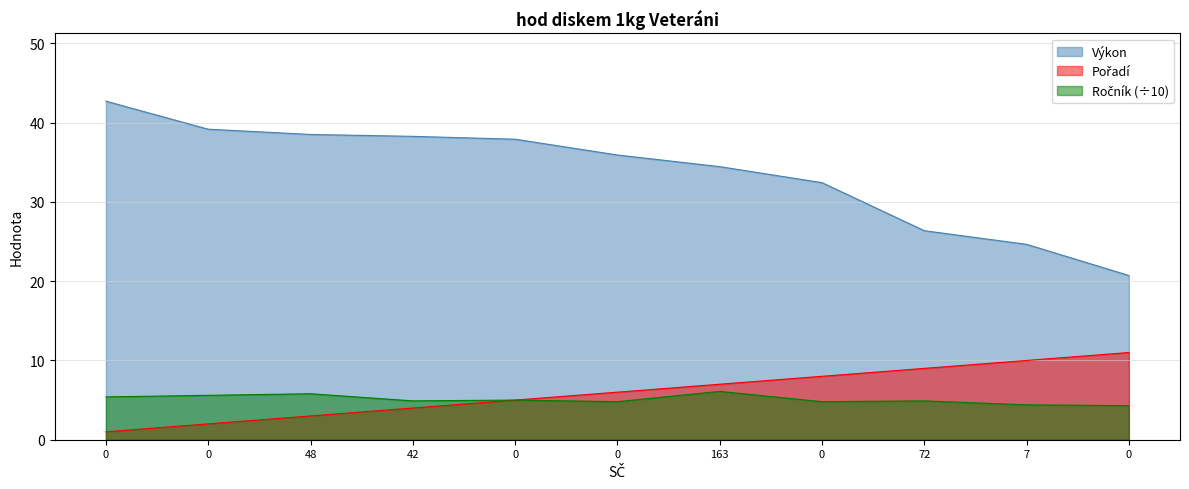

True or false: Ročník has a value of 5.4 at 0.

True